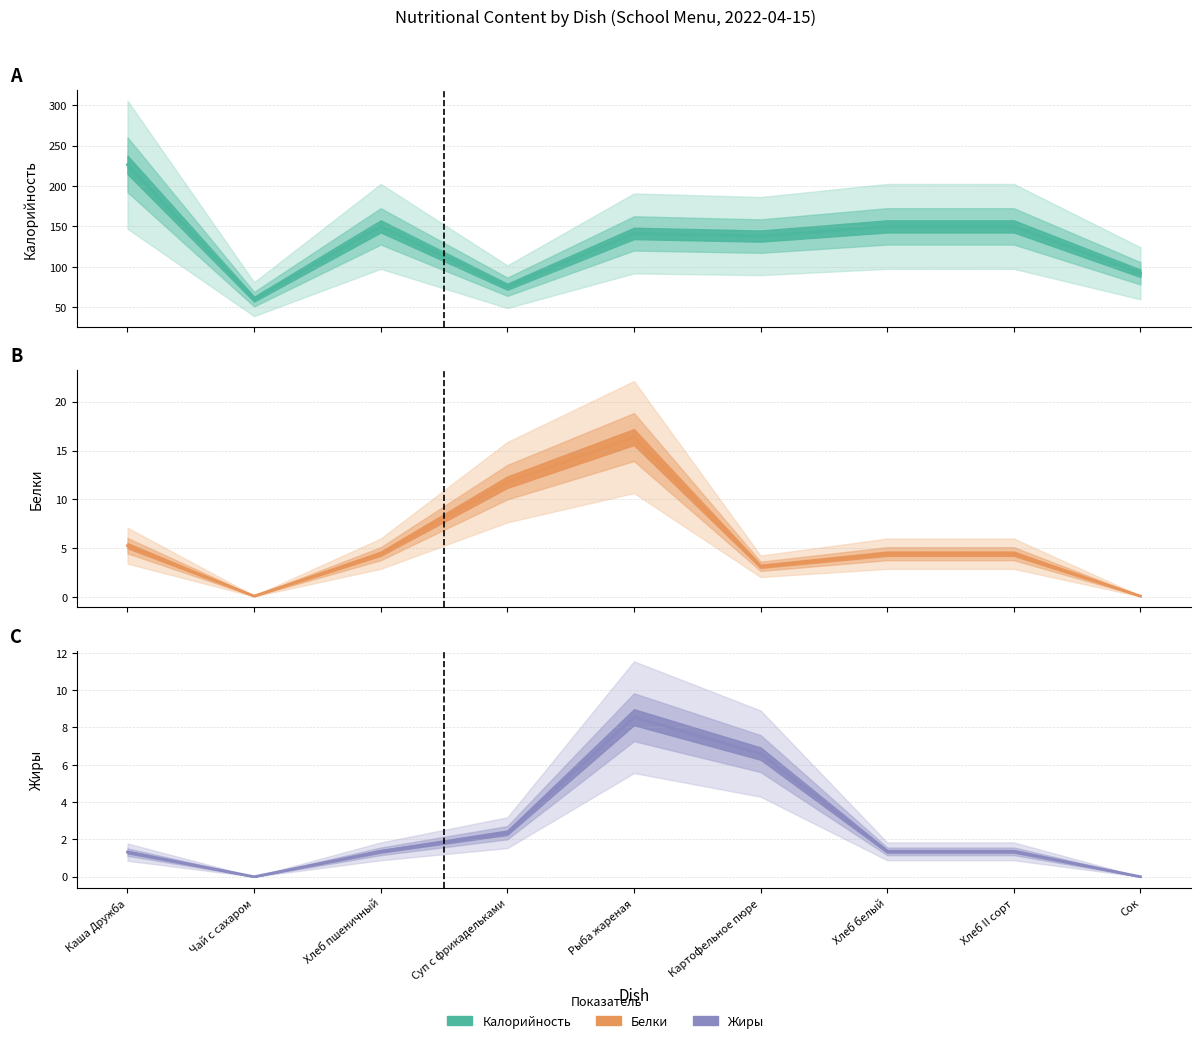

True or false: Калорийность has a value of 189.0 at Рыба жареная.

False